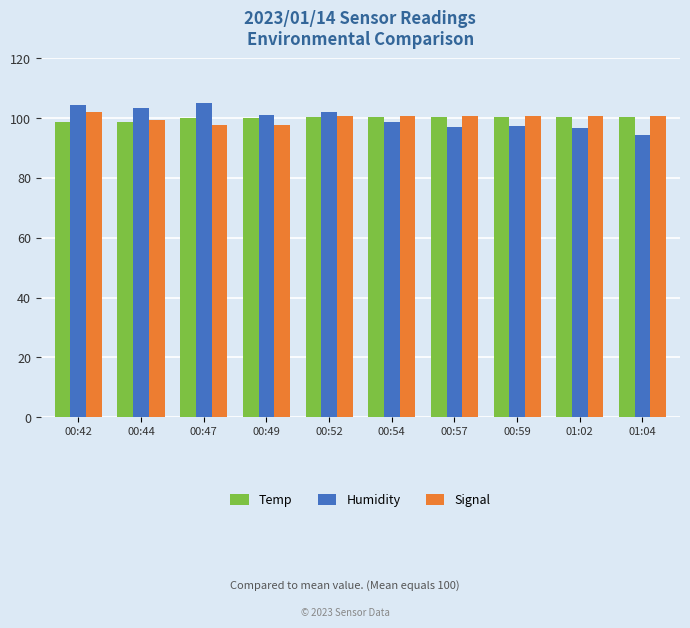

What is the label of the 6th bar from the right?

00:52